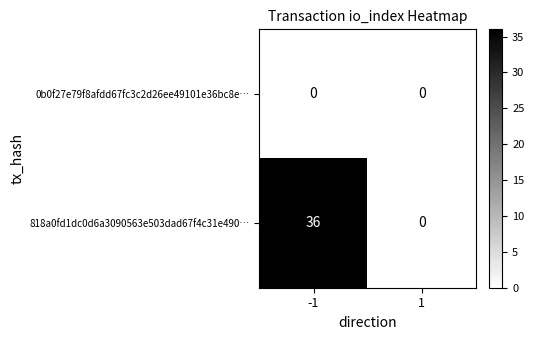

Reading left to right, extract all data points from this chart.

0b0f27e79f8afdd67fc3c2d26ee49101e36bc8e…: -1=0	1=0
818a0fd1dc0d6a3090563e503dad67f4c31e490…: -1=36	1=0